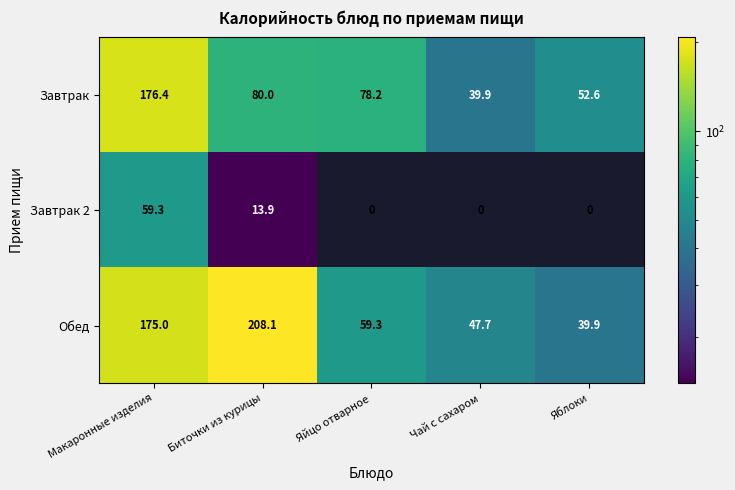

Reading left to right, list all the values displayed in this chart.

Завтрак: Макаронные изделия=176.4	Биточки из курицы=80.0	Яйцо отварное=78.2	Чай с сахаром=39.9	Яблоки=52.6
Завтрак 2: Макаронные изделия=59.3	Биточки из курицы=13.9	Яйцо отварное=0.0	Чай с сахаром=0.0	Яблоки=0.0
Обед: Макаронные изделия=175.0	Биточки из курицы=208.1	Яйцо отварное=59.3	Чай с сахаром=47.7	Яблоки=39.9